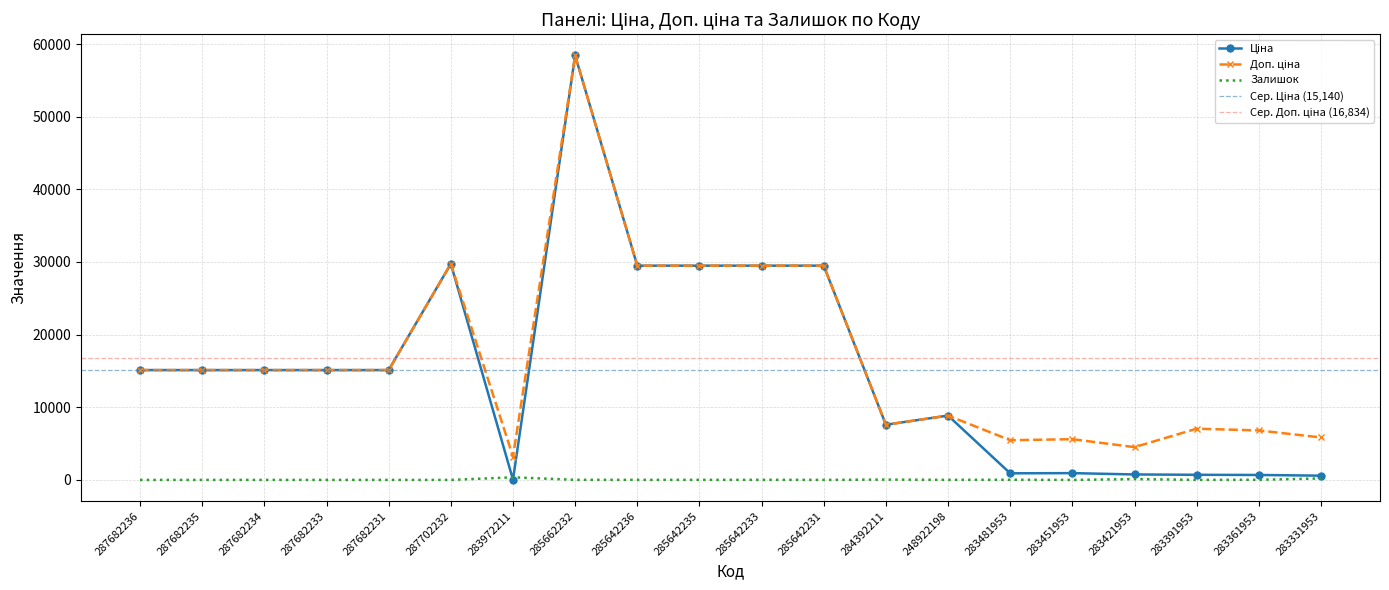

What is the total value across all series at 283391953?

7764.4